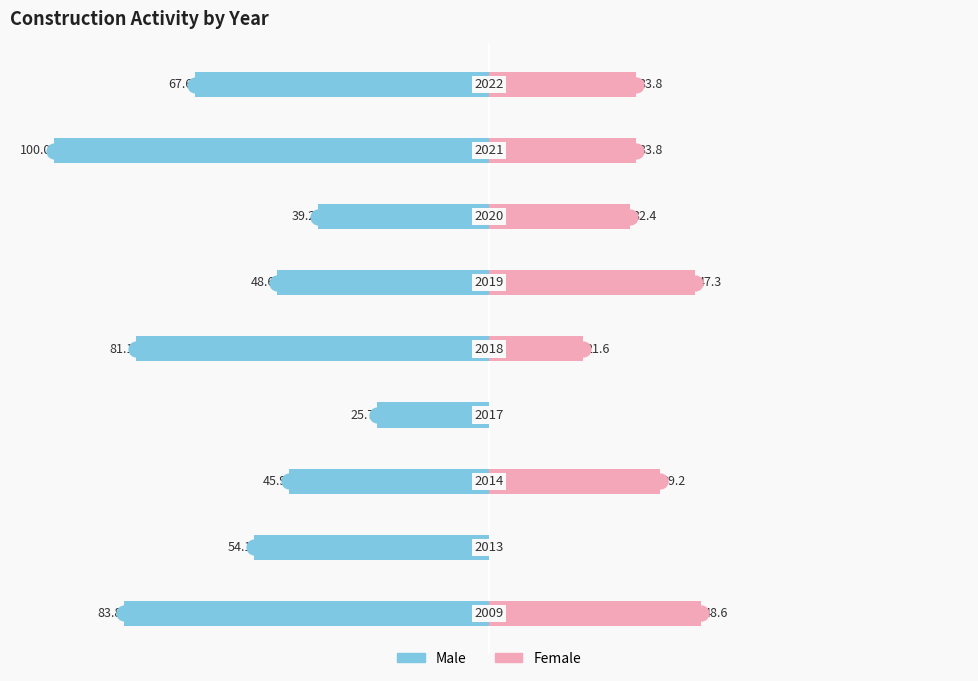

List the labels in order of Female value, largest first.

8, 3, 6, 0, 1, 2, 4, 5, 7